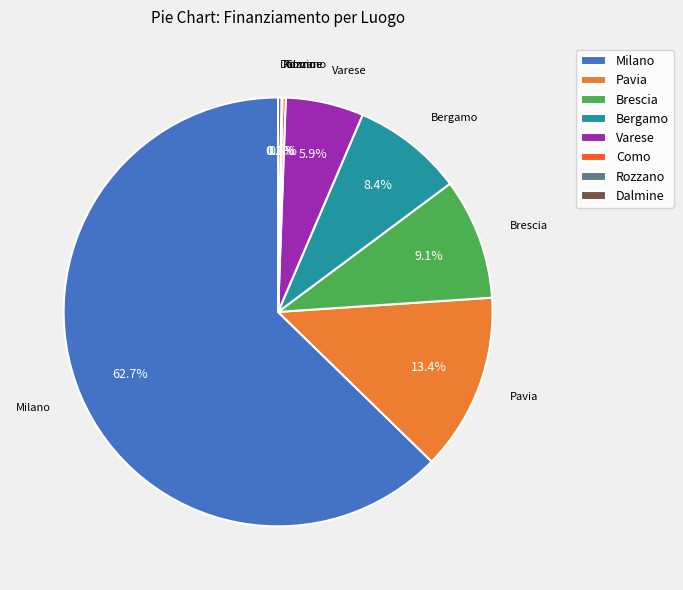

What is the ratio of the value at Brescia to the value at Bergamo?

1.1